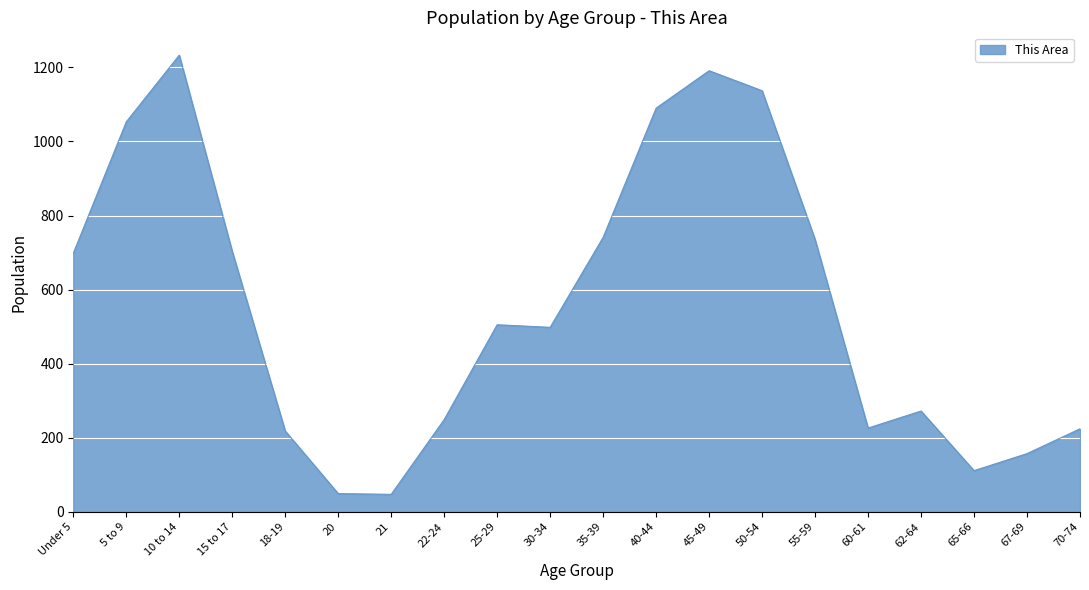

What position from the right is 18-19?

16